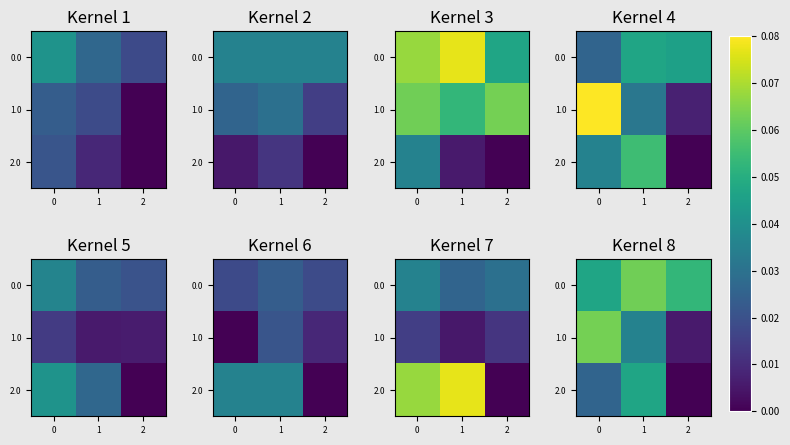

List the labels in order of 0.0 value, smallest first.

0, 2, 1